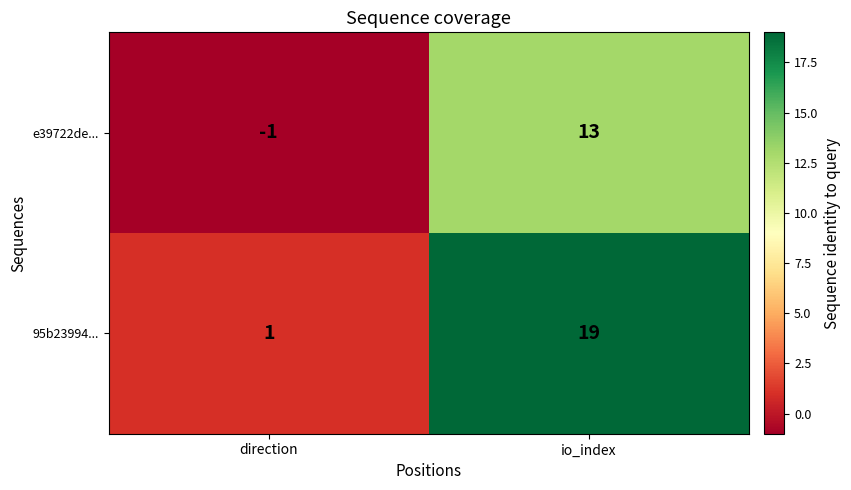

Which series changed the most between direction and io_index?

95b23994...